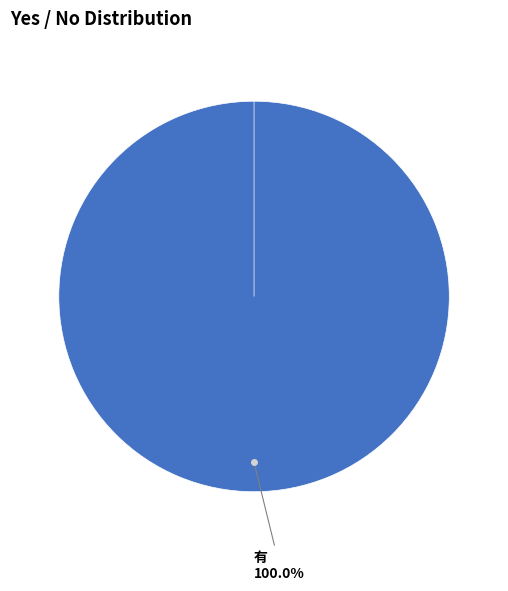

To the nearest percent, what is the difference between the 有 and 無 slice percentages?

100%